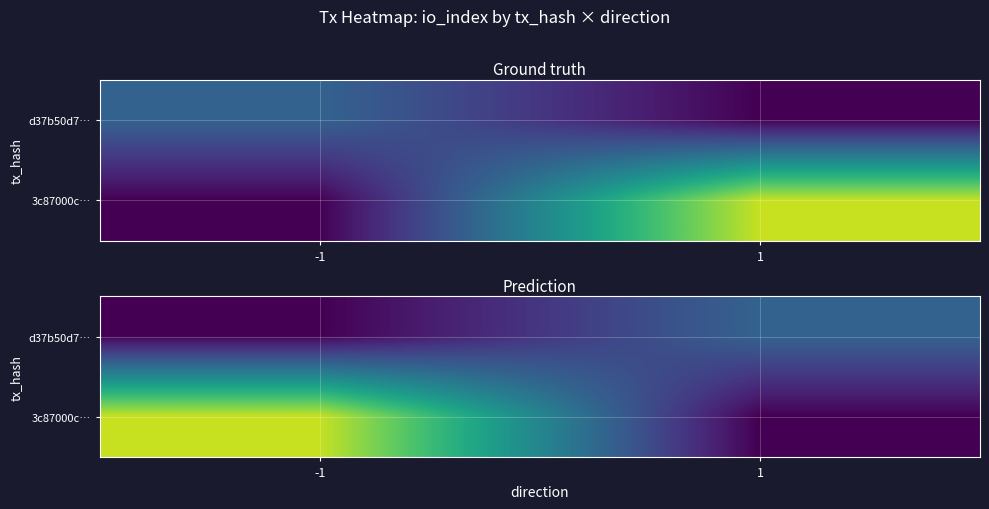

Is the value of d37b50d7… at 1 greater than the value of 3c87000c… at -1?

No